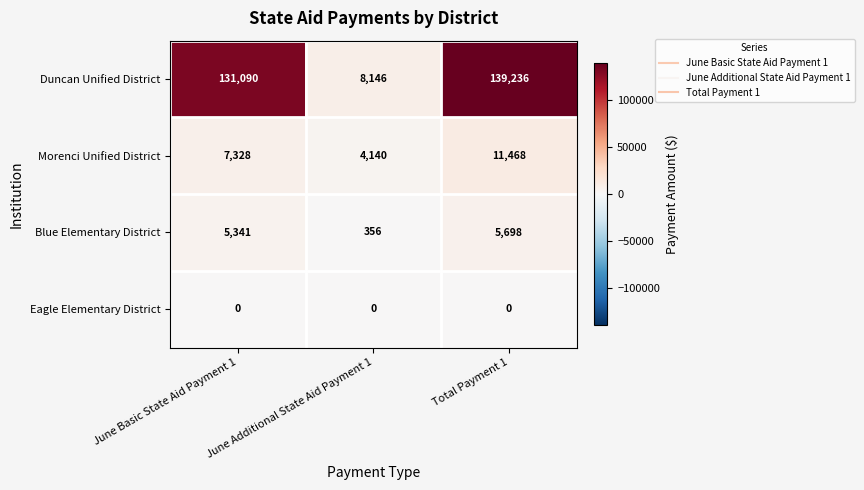

Which series has the largest total across all categories?

Duncan Unified District